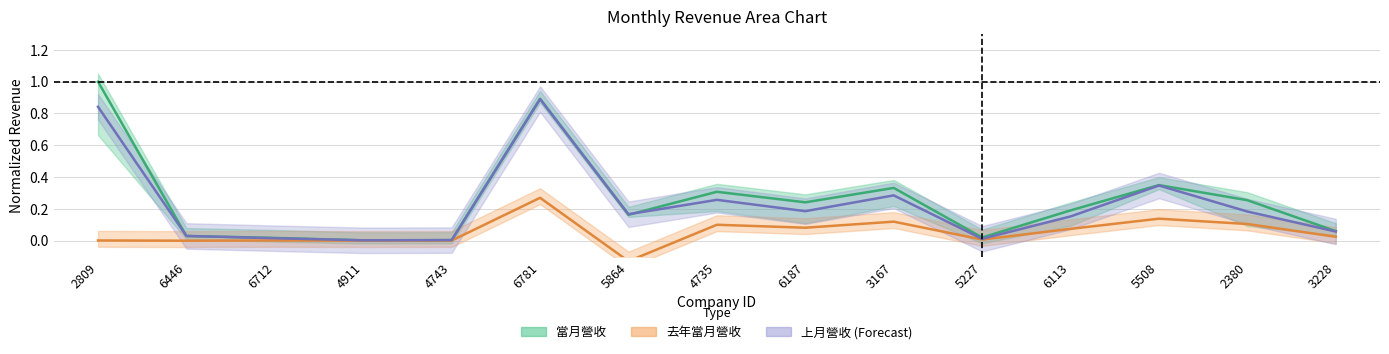

Where is the first local minimum for 去年當月營收?

6446